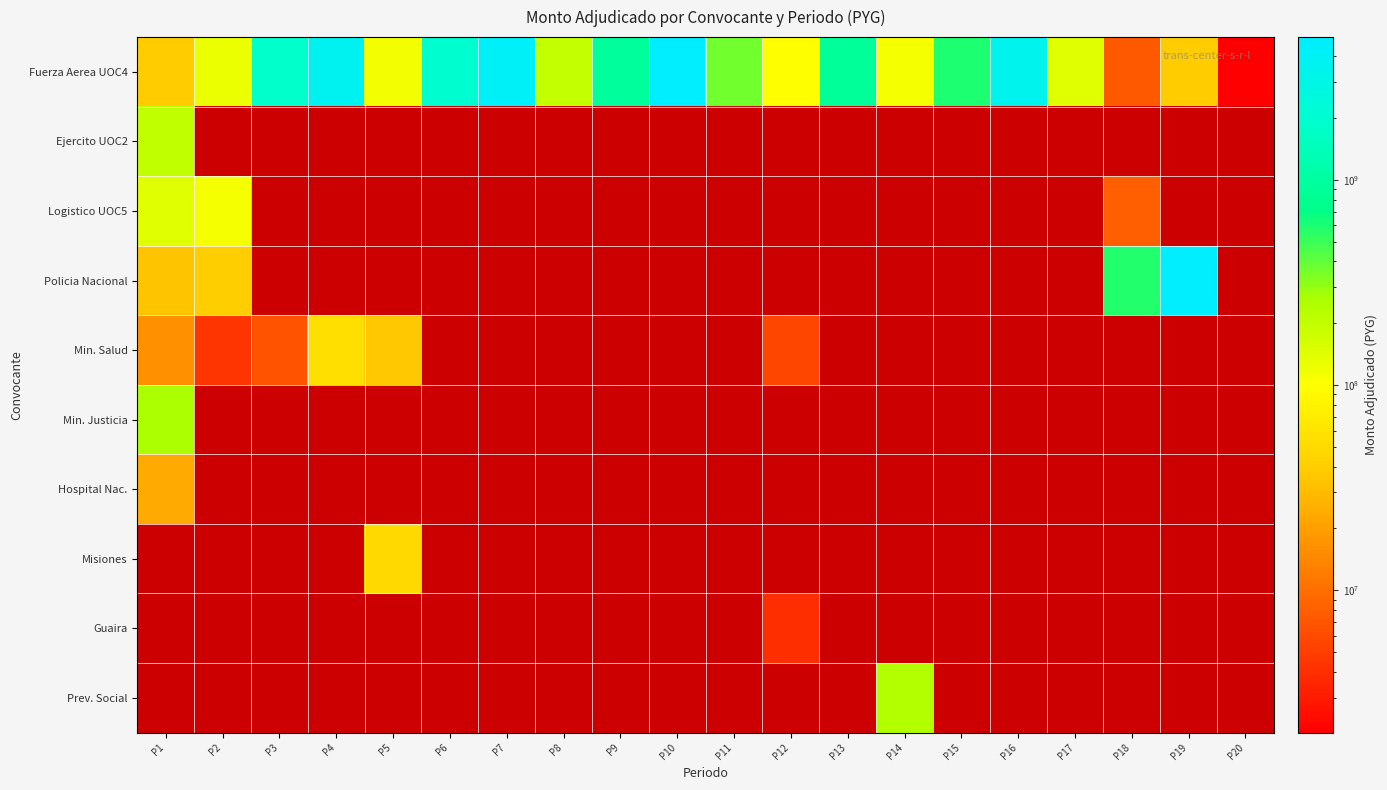

What is the difference between the highest and lowest values at P12?

95935400.0